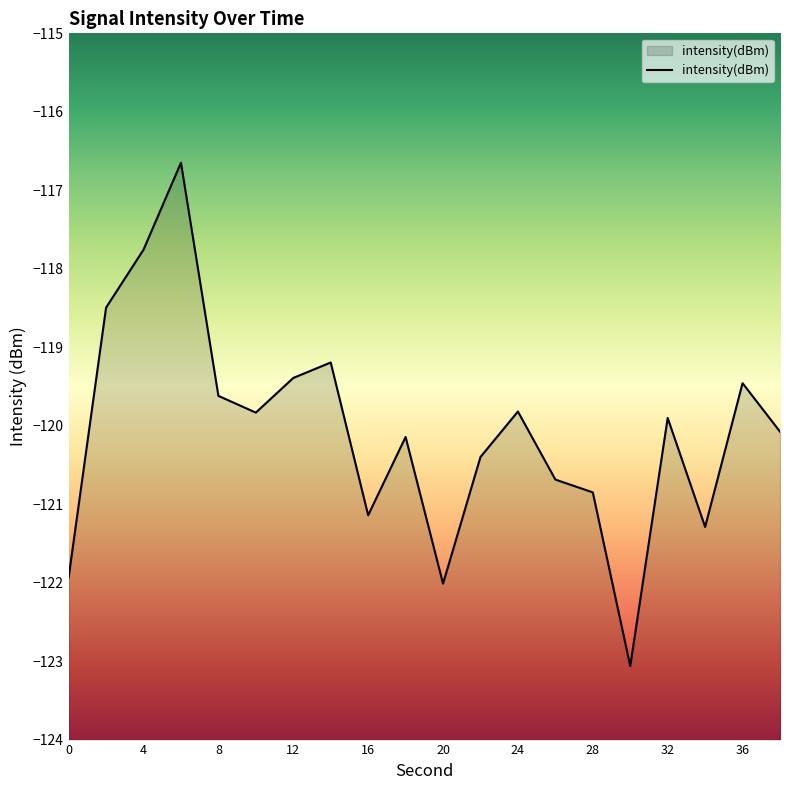

What is the change in value from 10 to 36?

+0.4